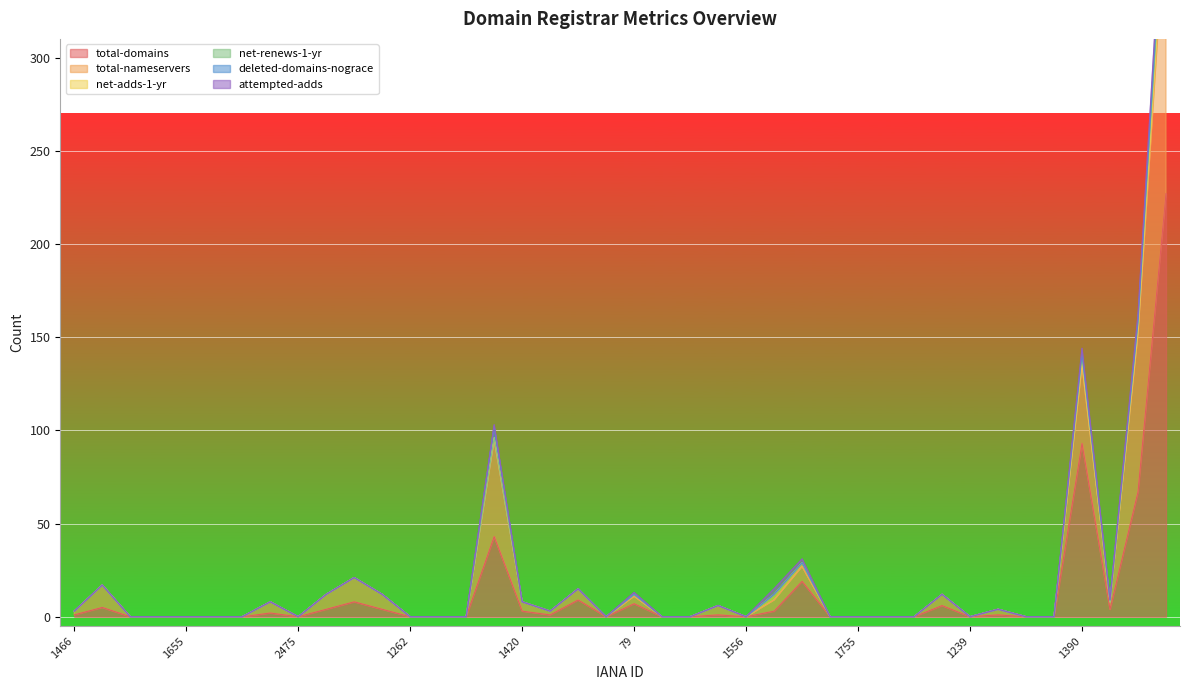

How many lines are shown in the chart?

6